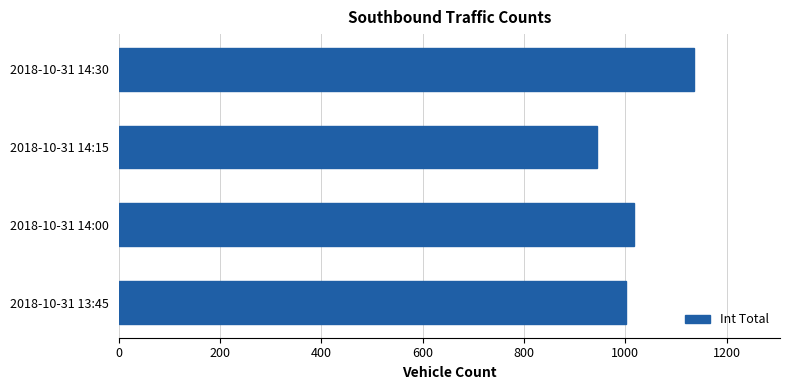

Reading bottom to top, transcribe all the data shown in this chart.

2018-10-31 13:45=1001	2018-10-31 14:00=1017	2018-10-31 14:15=944	2018-10-31 14:30=1135